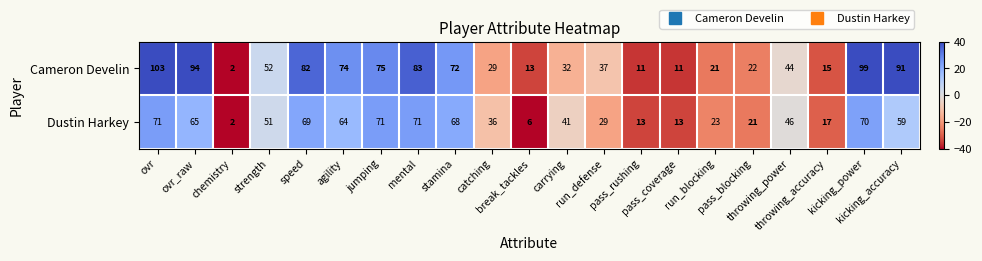

List the series in order of their peak value, highest first.

Cameron Develin, Dustin Harkey